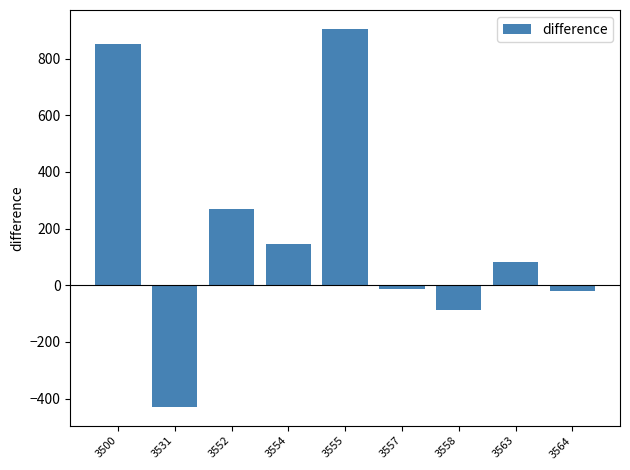

What is the difference between the values at 3554 and 3558?

234